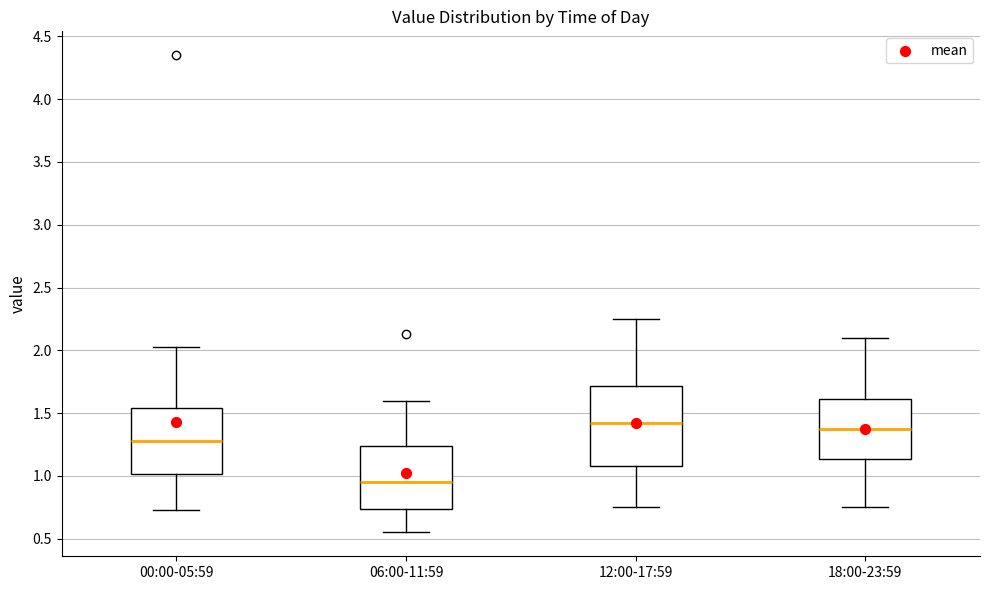

Reading left to right, transcribe this box plot: for each box, give where its median line is, the range the box spans, and where its two whiskers end, as read against the y-axis. The values are not printed on the chart, so give them approximately, as read against the axis.

00:00-05:59: median 1.30, box 1.00 to 1.55, whiskers 0.75 to 2.05
06:00-11:59: median 0.95, box 0.75 to 1.25, whiskers 0.55 to 1.60
12:00-17:59: median 1.45, box 1.10 to 1.70, whiskers 0.75 to 2.25
18:00-23:59: median 1.40, box 1.15 to 1.60, whiskers 0.75 to 2.10